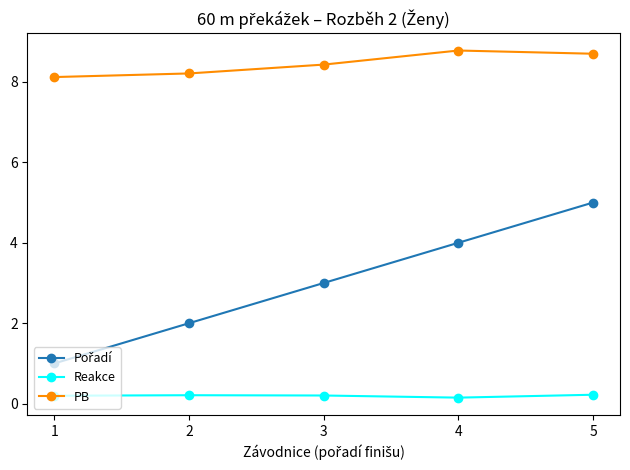

True or false: Reakce has a value of 0.2 at 1.

True